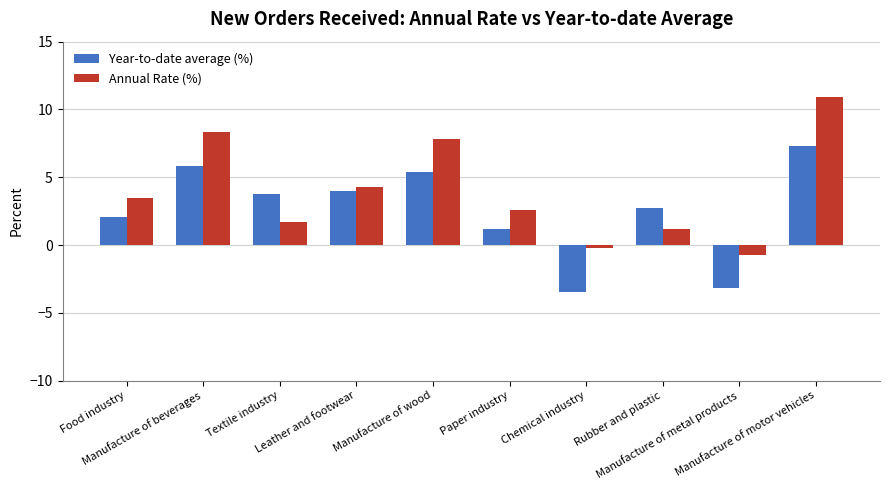

What is the average value of the Annual Rate (%) series?

3.9